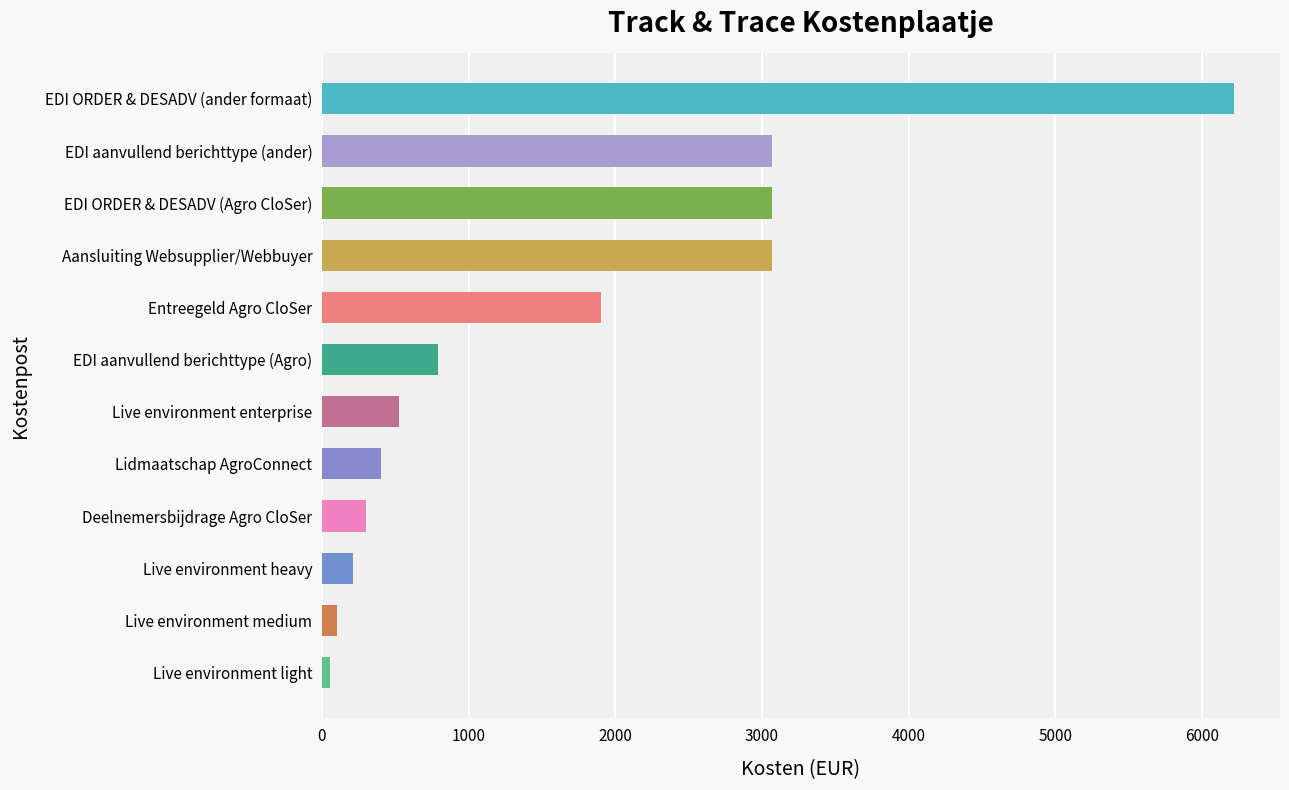

What is the maximum value shown in the chart?

6221